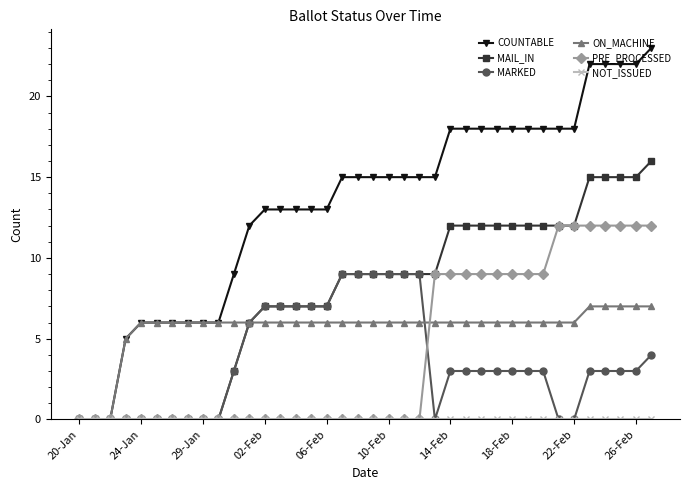

At how many categories does at least one series exceed 17?

14